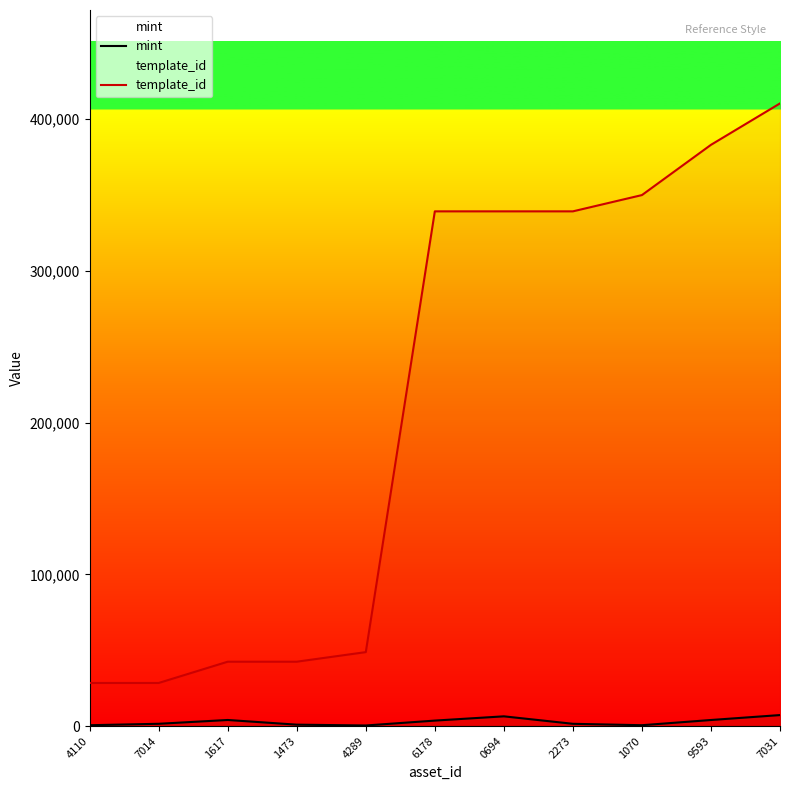

At which category does the chart reach its peak across all series?

7031